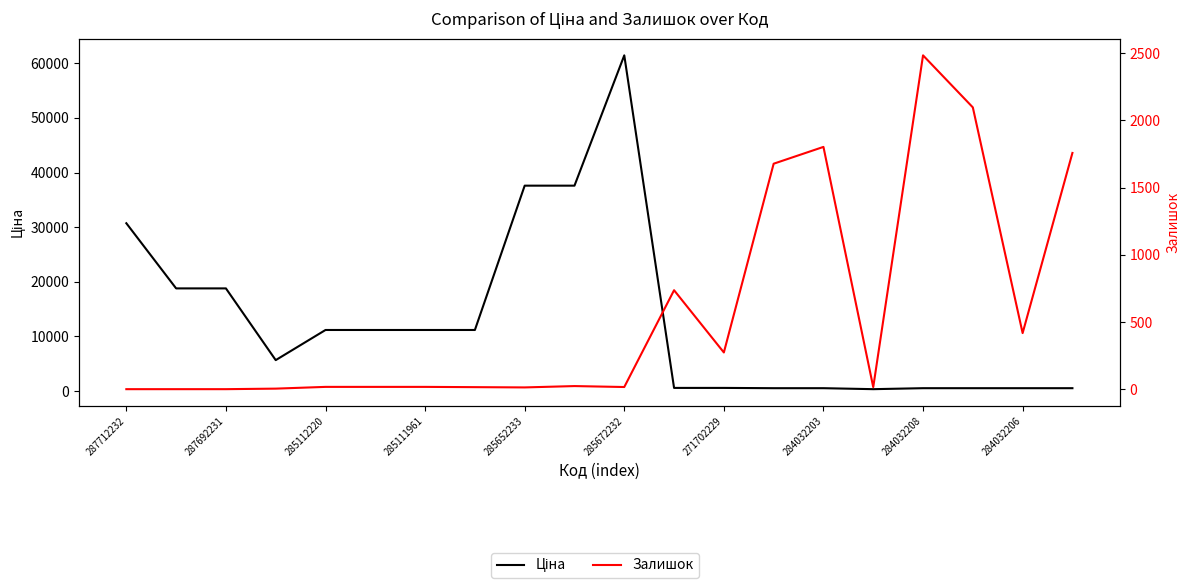

Reading left to right, transcribe all the data shown in this chart.

Ціна: 30717.1	18796.8	18796.8	5673.8	11188.2	11188.2	11188.2	11188.2	37593.6	37593.6	61434.3	589.9	589.9	539.0	539.0	359.9	539.0	539.0	539.0	539.0
Залишок: 0.0	0.0	0.0	4.0	17.0	17.0	17.0	15.0	13.0	23.0	16.0	736.0	273.0	1677.0	1802.0	15.0	2483.0	2096.0	417.0	1757.0